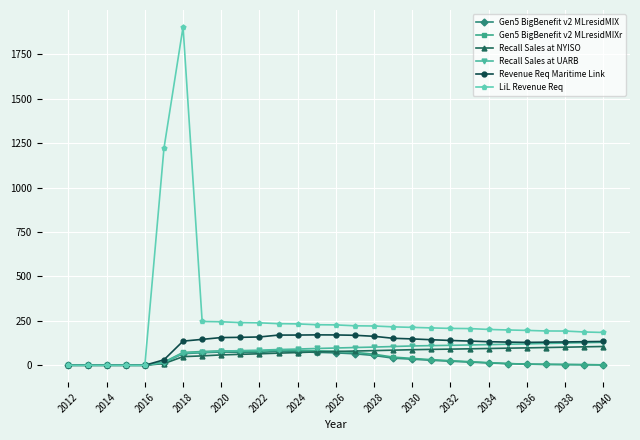

Which series has the widest spread of values?

LiL Revenue Req